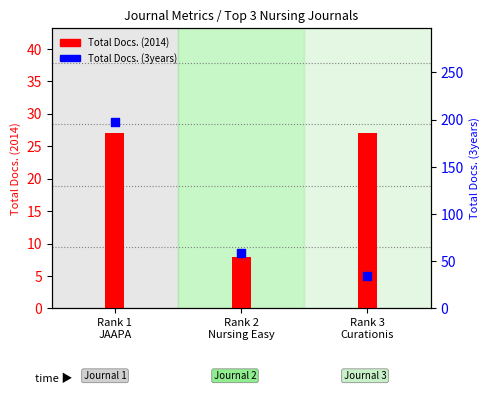

At which category is the sum across all series the highest?

Rank 1
JAAPA